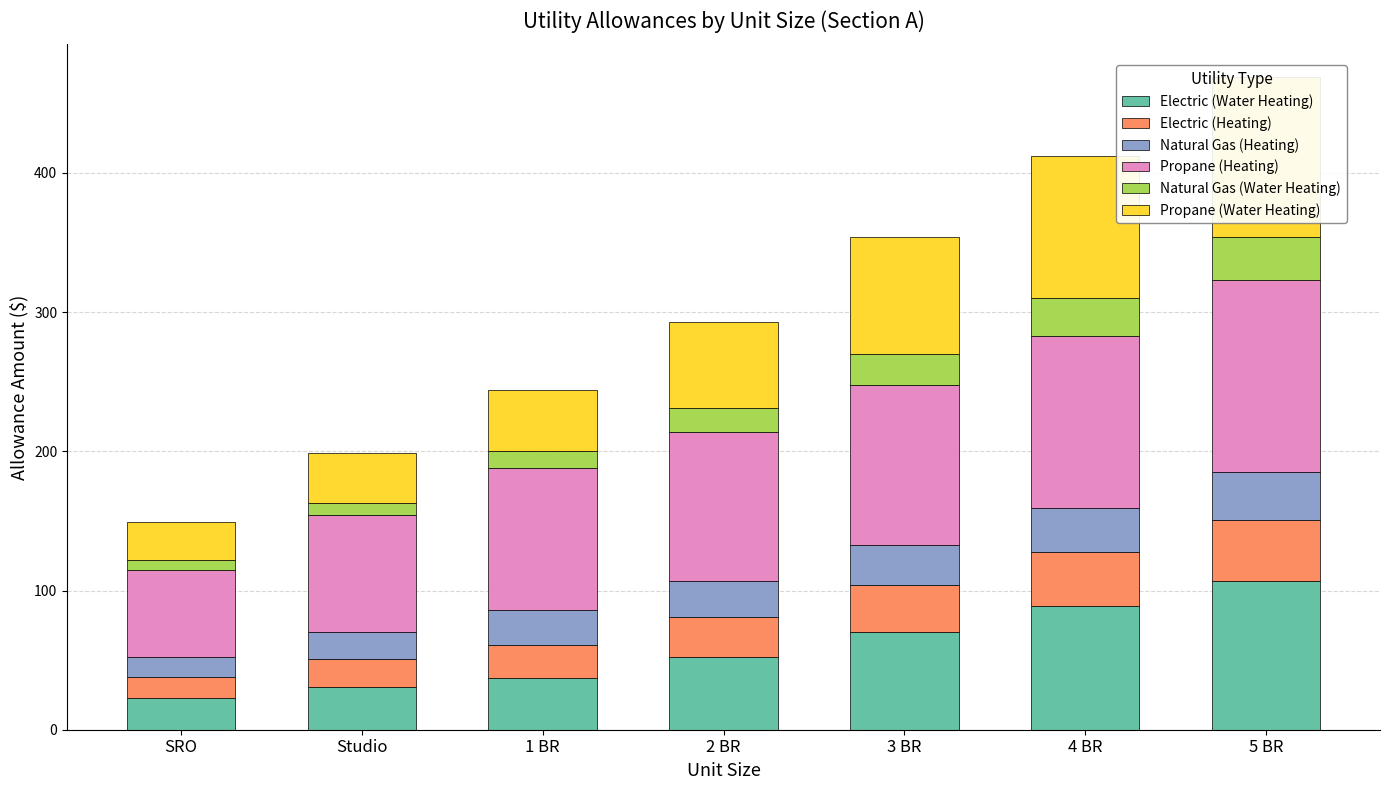

Which category has the highest value across all series?

5 BR